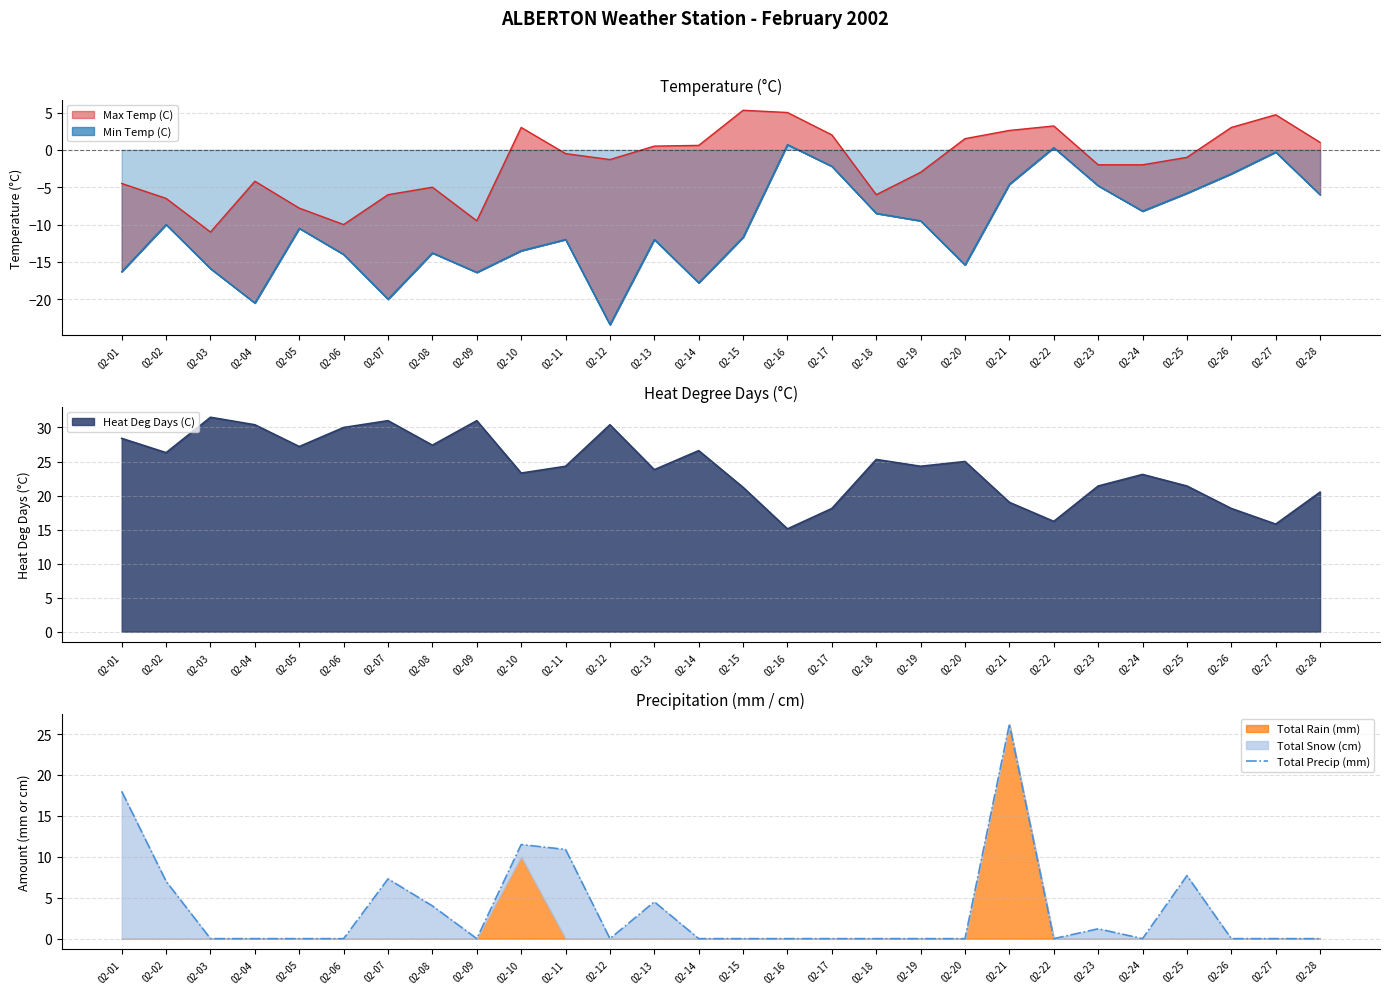

What is the change in value from 02-21 to 02-23?

-25.0